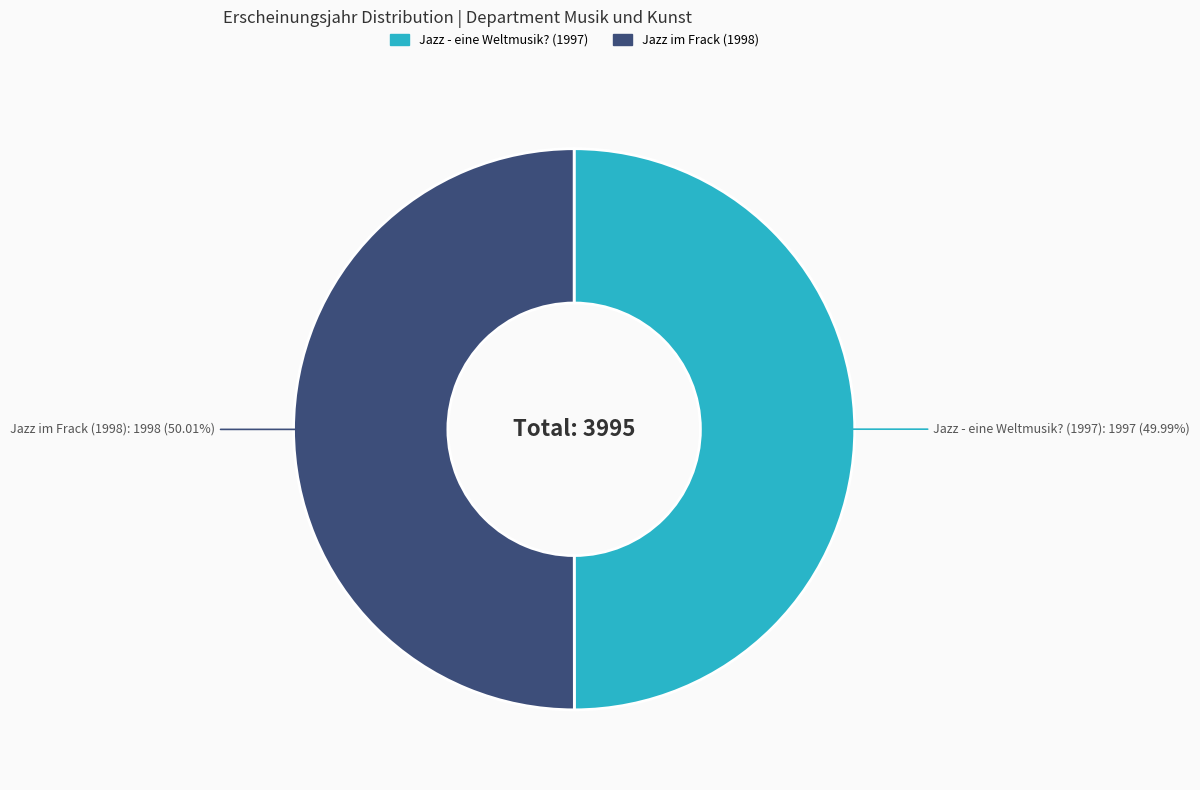

Does any single category account for the majority?

Yes